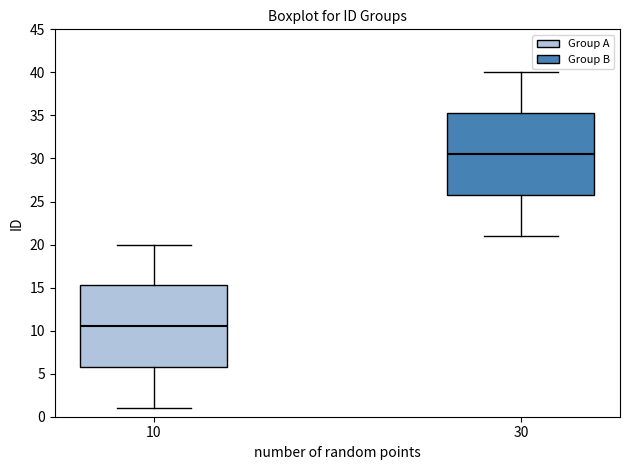

Reading left to right, transcribe this box plot: for each box, give where its median line is, the range the box spans, and where its two whiskers end, as read against the y-axis. The values are not printed on the chart, so give them approximately, as read against the axis.

10: median 10.5, box 6.0 to 15.5, whiskers 1.0 to 20.0
30: median 30.5, box 26.0 to 35.5, whiskers 21.0 to 40.0